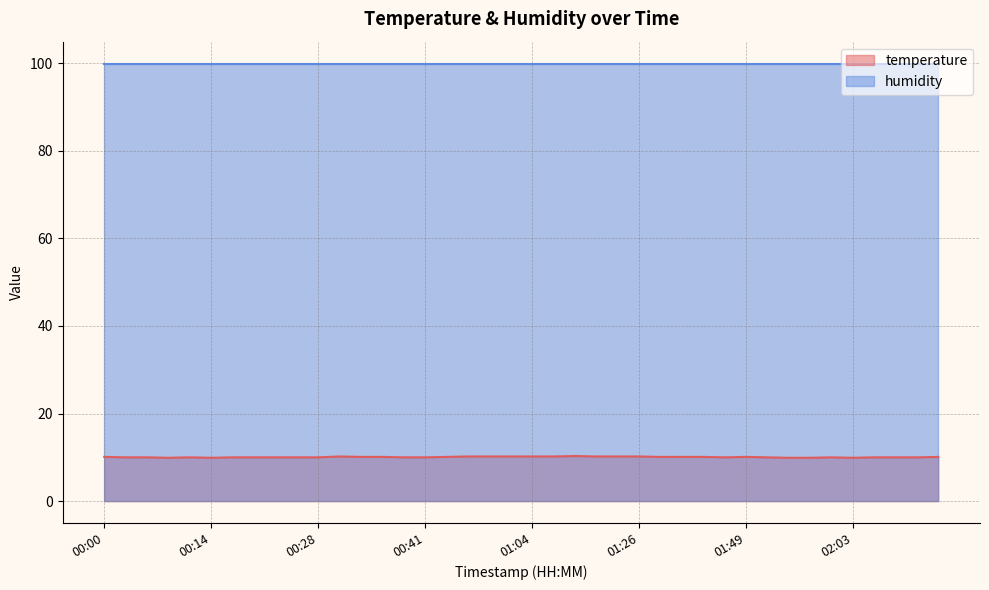

List the labels in order of value, smallest first.

00:08, 00:14, 01:55, 01:58, 02:03, 00:03, 00:06, 00:11, 00:17, 00:19, 00:22, 00:25, 00:28, 00:38, 00:41, 01:46, 01:52, 02:00, 02:06, 02:09, 02:12, 00:00, 00:33, 00:36, 00:52, 01:35, 01:38, 01:44, 01:49, 02:14, 00:30, 00:55, 00:58, 01:01, 01:04, 01:06, 01:15, 01:18, 01:26, 01:09